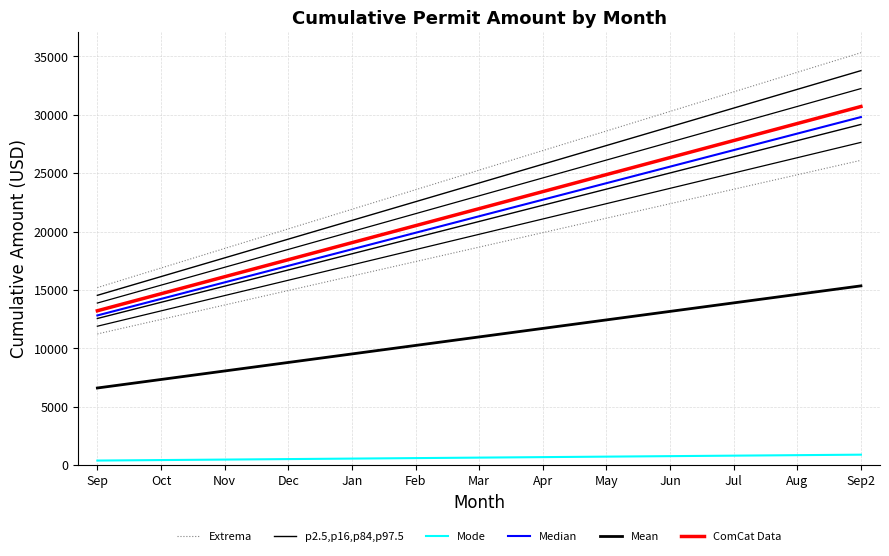

Which series has the largest total across all categories?

Extrema